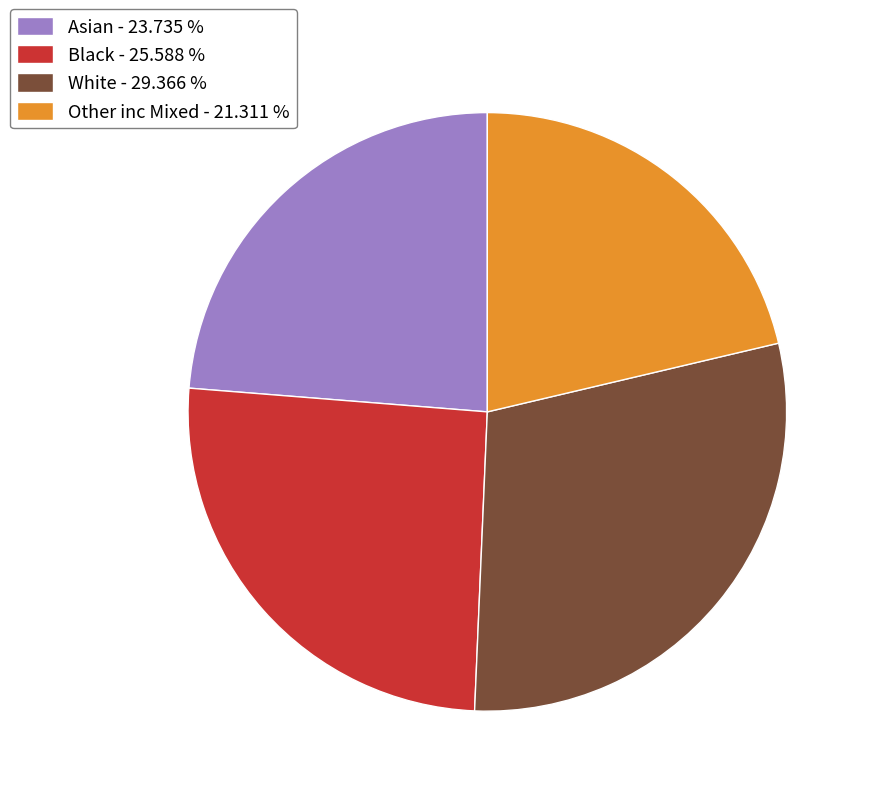

Does any single category account for the majority?

No